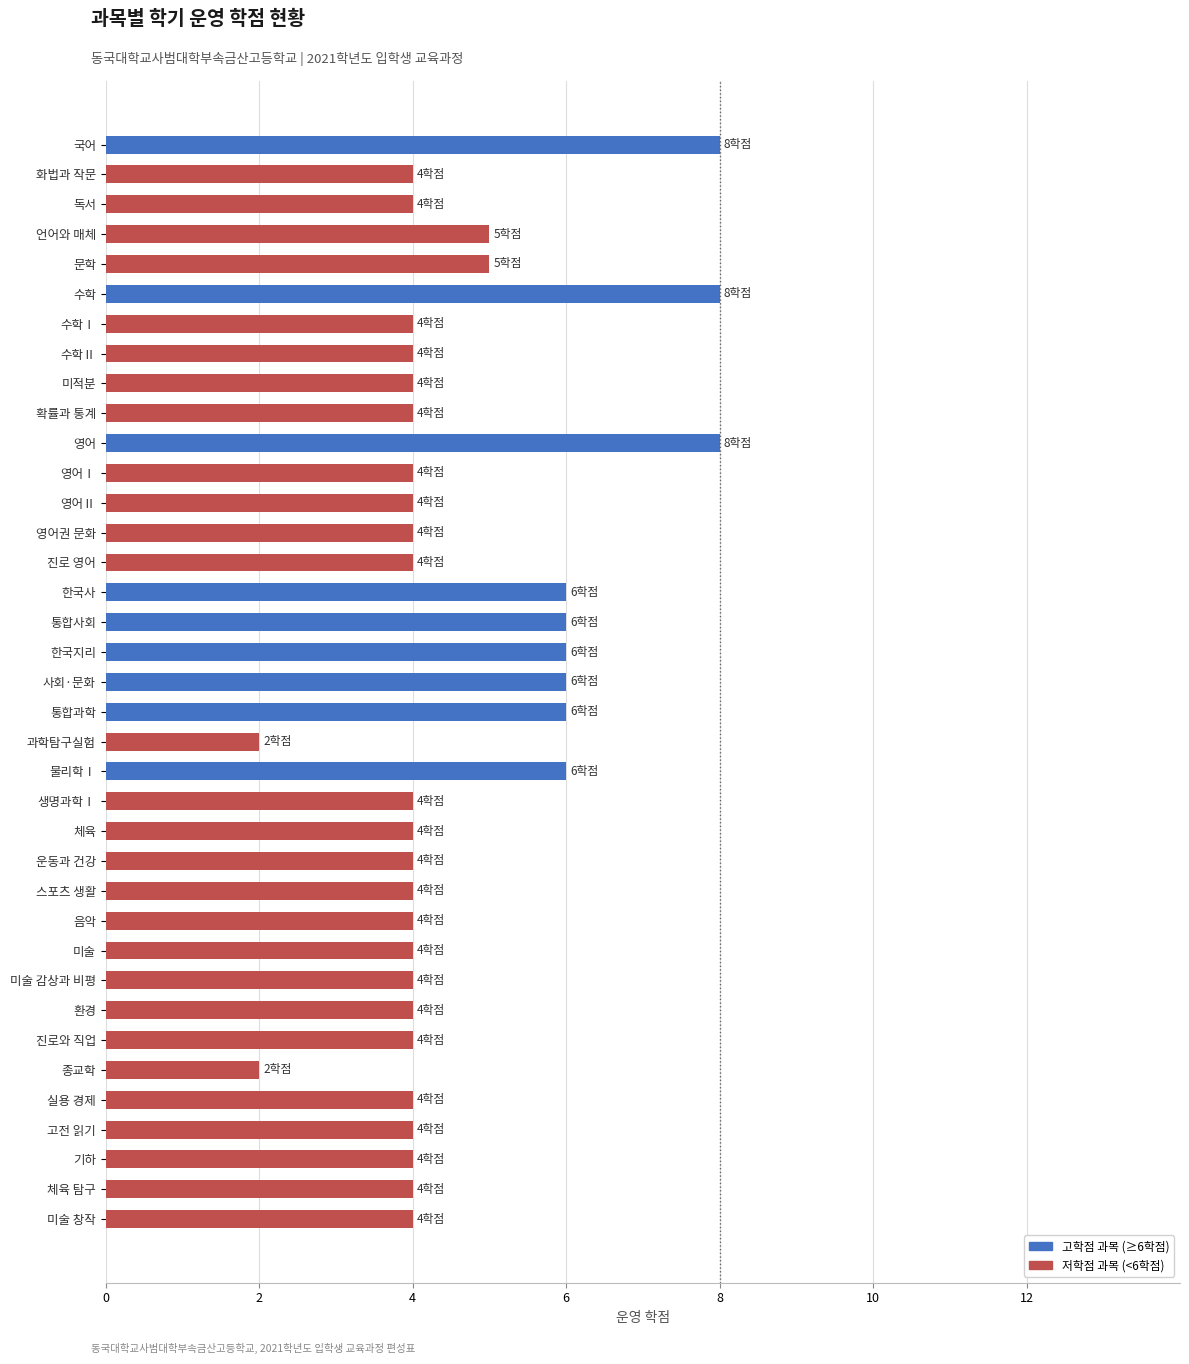

Count the number of data series in this chart.

1